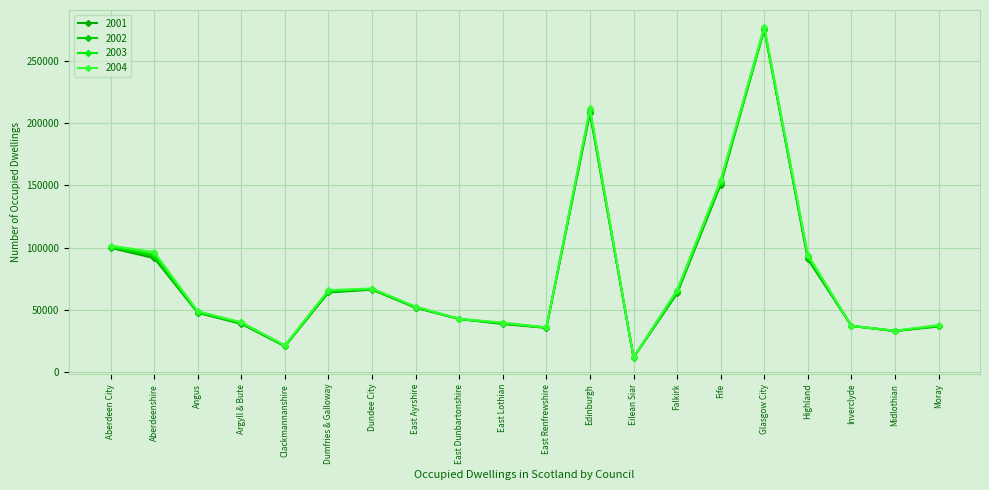

What is the spread (max minus min) of values at Moray?

1164